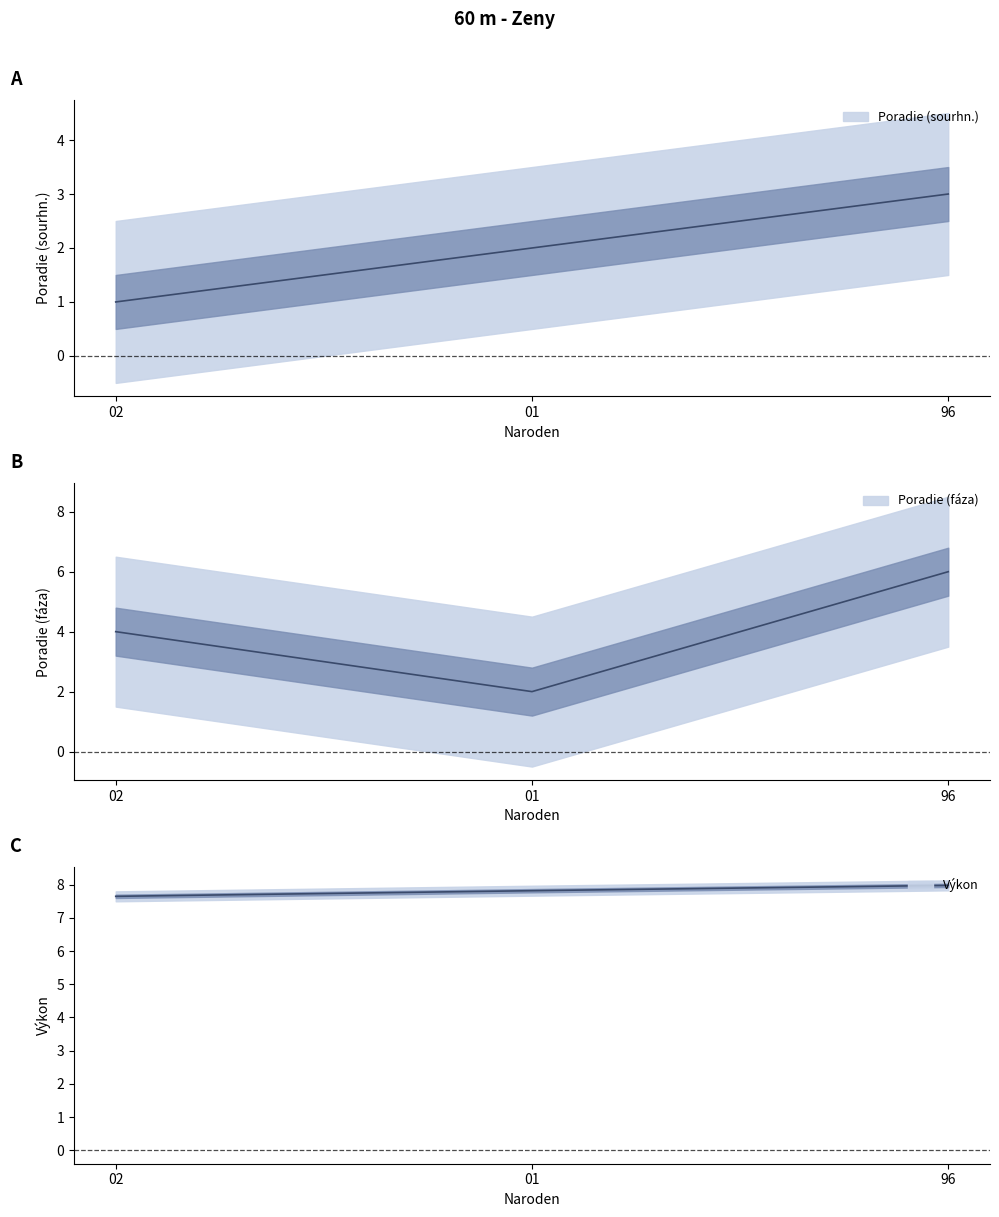

Which category has the highest value in the Vykon series?

96